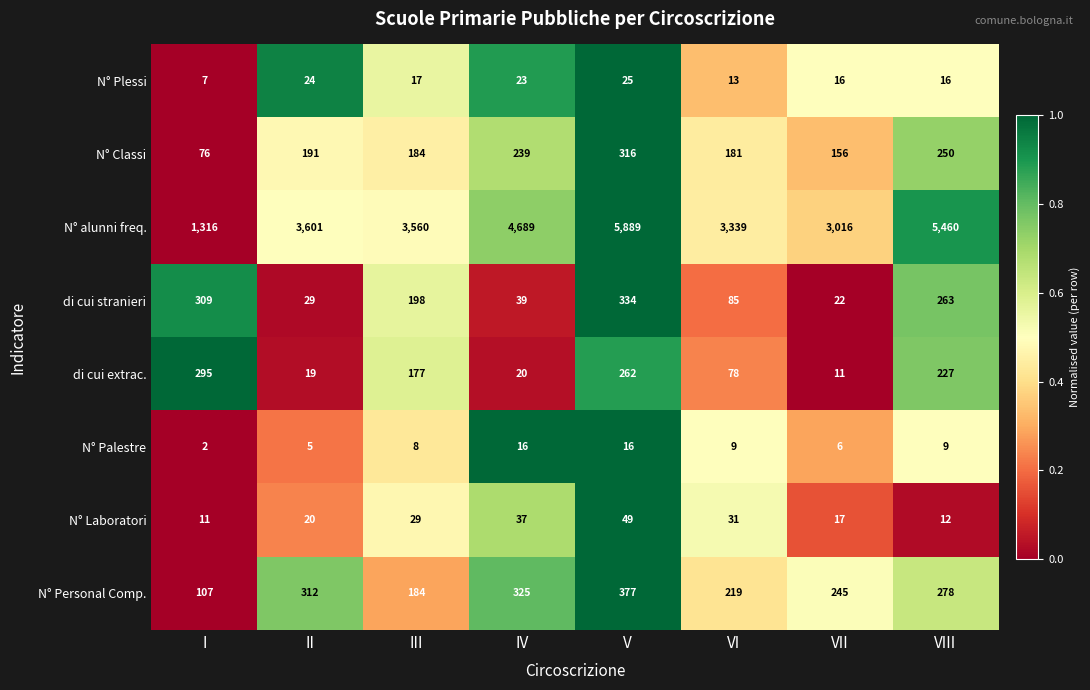

What is the average value of the di cui stranieri series?

160